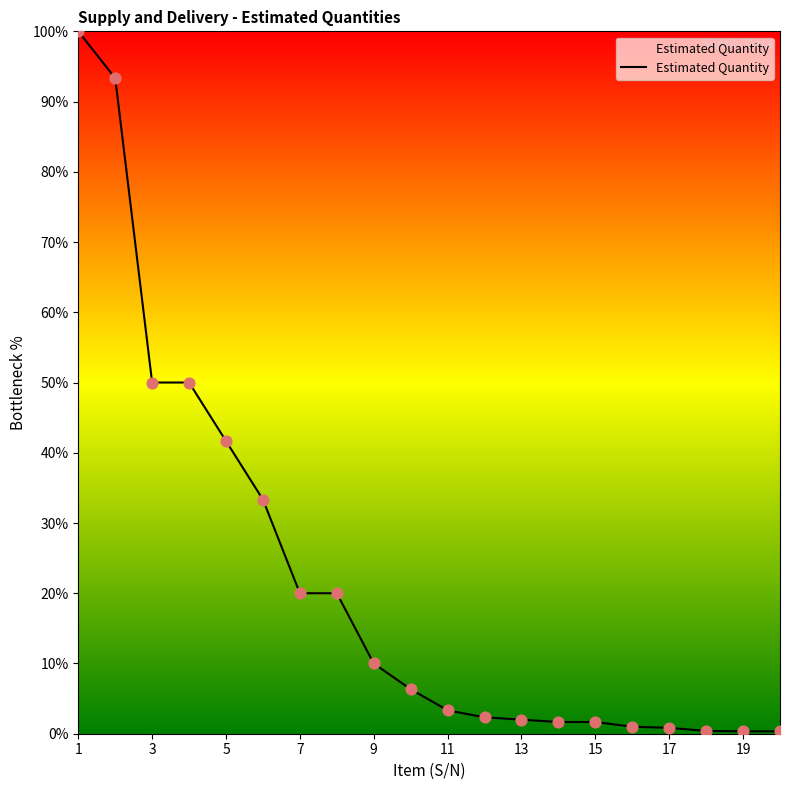

What is the maximum value shown in the chart?

100.0